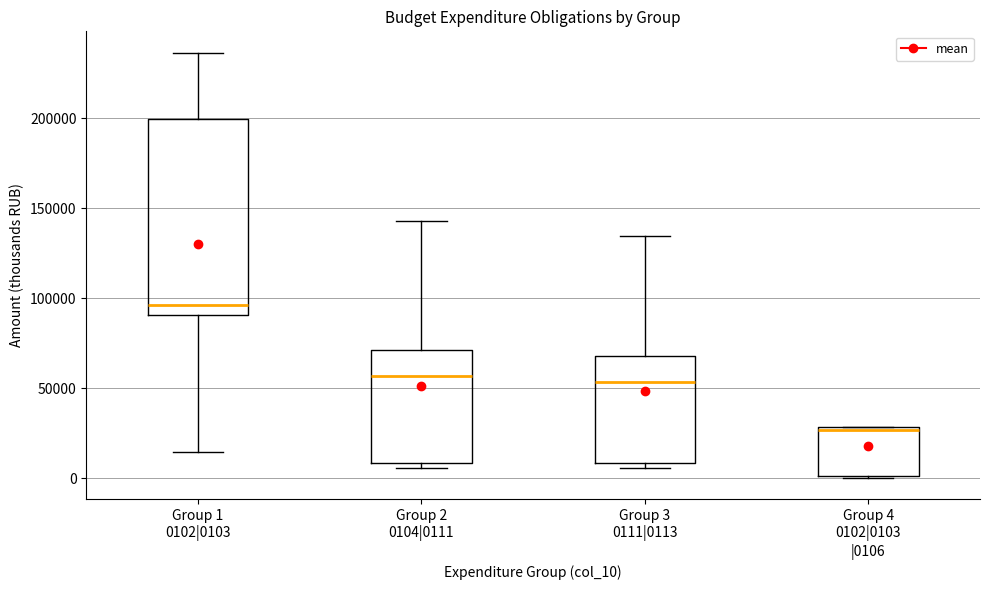

Comparing the boxes themselves (not the whiskers), which one is the tallest?

Group 1 0102|0103